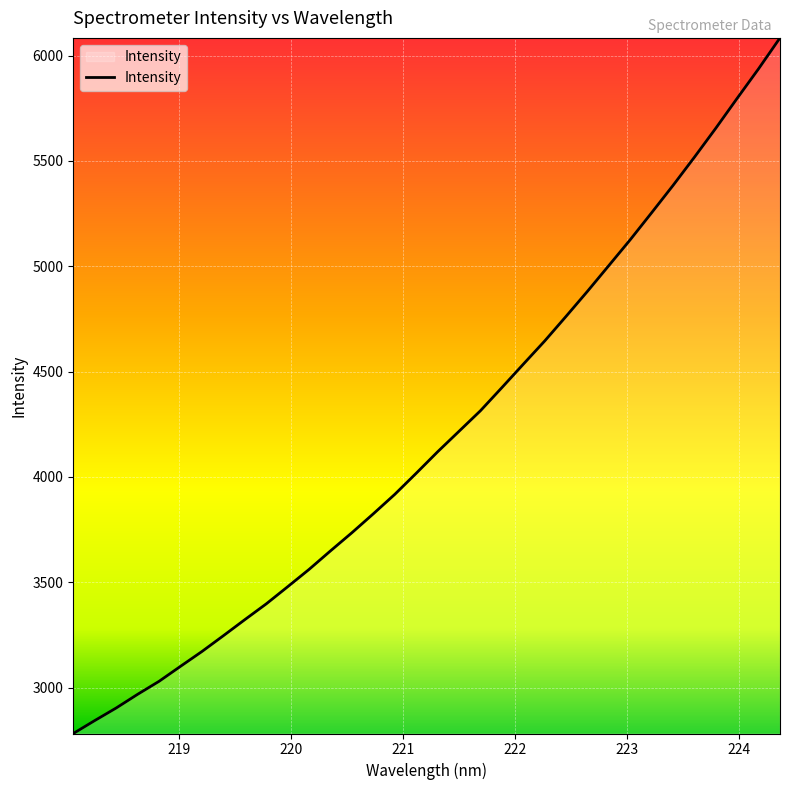

What is the difference between the maximum and minimum values?

3302.0